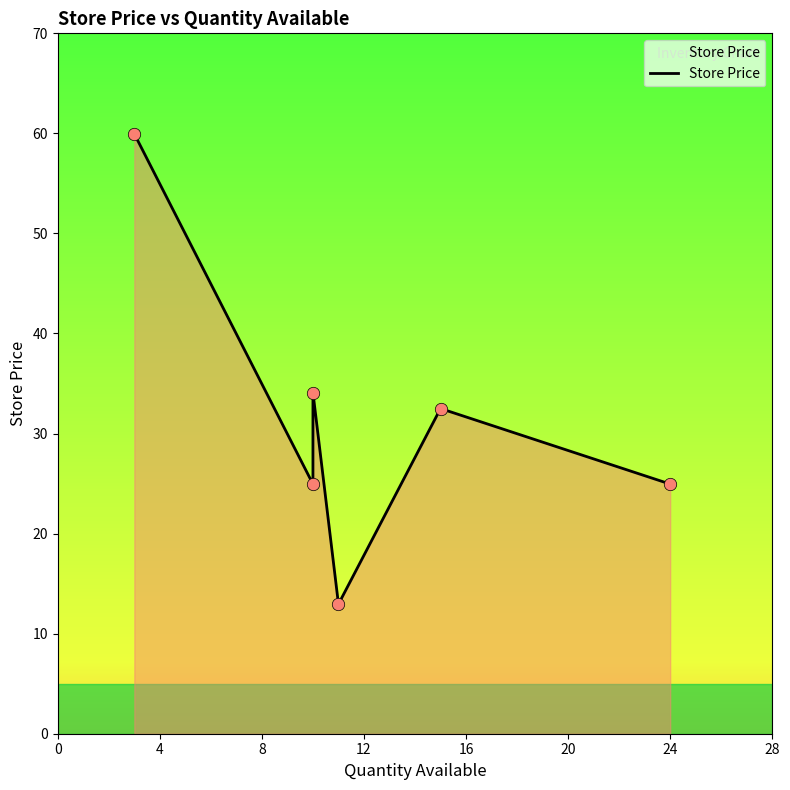

Which has a higher value, 20 or 8?

8